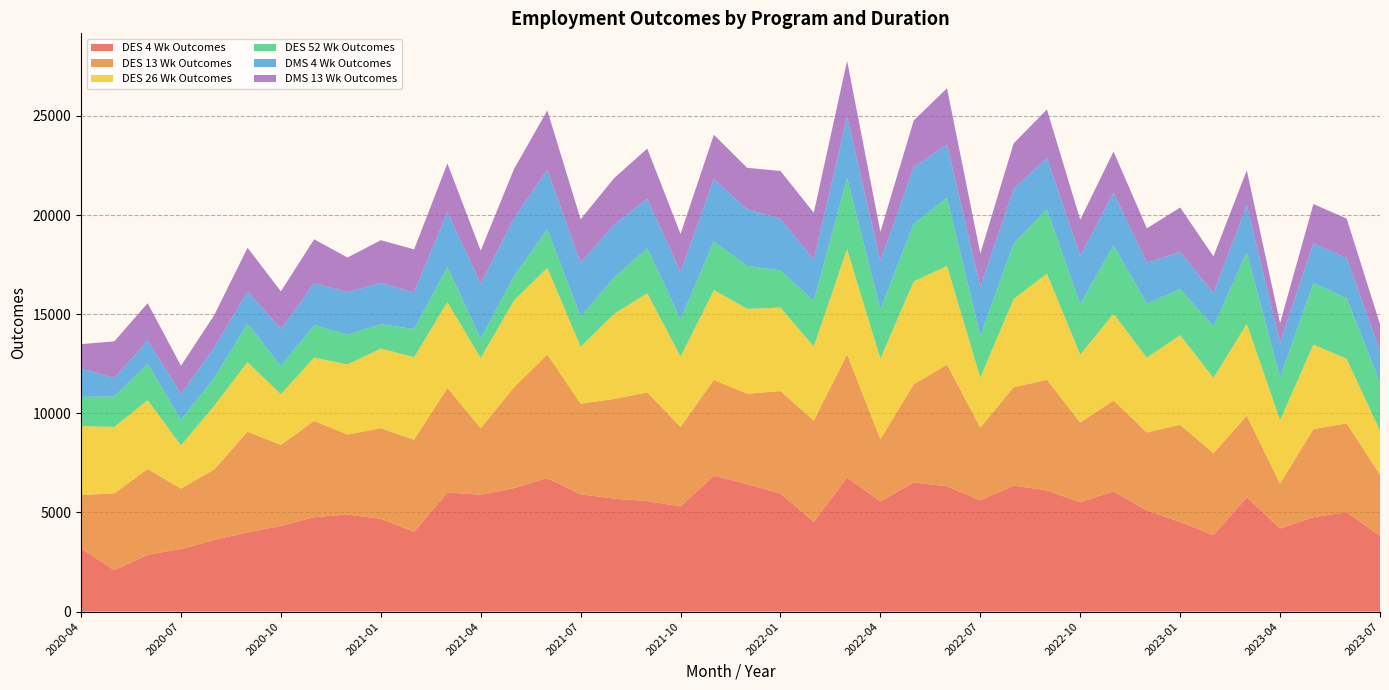

Reading right to left, extract all data points from this chart.

DES 4 Wk Outcomes: 3819	5012	4758	4193	5767	3855	4522	5100	6062	5512	6115	6349	5604	6318	6512	5560	6758	4524	5952	6429	6848	5306	5572	5695	5917	6728	6228	5891	6005	4023	4678	4894	4762	4320	4001	3612	3152	2864	2085	3186
DES 13 Wk Outcomes: 3084	4479	4443	2266	4112	4128	4901	3935	4584	4023	5577	4967	3677	6136	4953	3139	6215	5106	5170	4560	4839	4011	5483	5027	4567	6242	5085	3357	5277	4645	4573	4034	4855	4087	5070	3558	3050	4326	3879	2692
DES 26 Wk Outcomes: 2214	3257	4266	3193	4633	3803	4518	3773	4381	3427	5349	4454	2518	4978	5186	4058	5303	3740	4209	4279	4530	3546	4998	4288	2871	4369	4379	3541	4324	4163	4013	3534	3196	2554	3512	3216	2181	3475	3351	3473
DES 52 Wk Outcomes: 2420	3066	3101	2157	3595	2609	2324	2722	3451	2545	3244	2797	2113	3448	2900	2498	3596	2305	1876	2170	2450	1885	2273	1825	1527	1947	1226	977	1773	1421	1223	1507	1645	1418	1940	1414	1296	1835	1538	1479
DMS 4 Wk Outcomes: 1597	2019	2007	1741	2401	1670	1868	2068	2656	2435	2603	2736	2452	2675	2868	2416	3092	2065	2605	2852	3139	2378	2494	2666	2704	3001	2910	2779	2767	1855	2085	2141	2092	1882	1623	1518	1307	1175	925	1429
DMS 13 Wk Outcomes: 1365	1988	1983	998	1750	1850	2247	1731	2069	1824	2436	2311	1692	2839	2349	1483	2812	2375	2412	2092	2244	1919	2533	2353	2199	2990	2493	1662	2458	2162	2159	1748	2228	1890	2207	1634	1411	1881	1852	1229